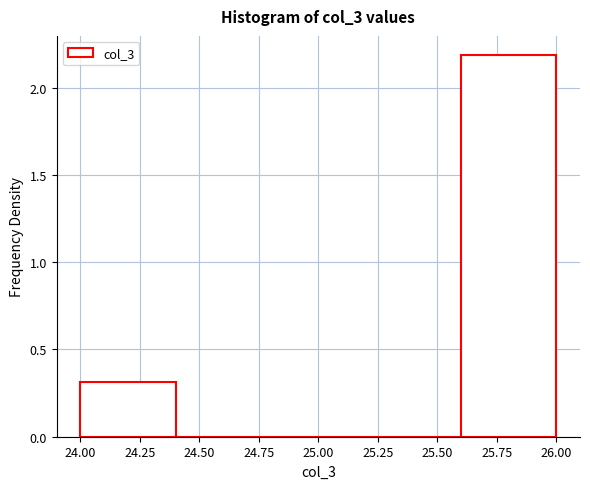

Reading left to right, transcribe this chart: for each bar, give the range it covers on the x-axis and its height. The values are not printed on the chart, so give them approximately, as read against the axis.

24.0 to 24.4: 0.3
24.4 to 24.8: 0
24.8 to 25.2: 0
25.2 to 25.6: 0
25.6 to 26.0: 2.2